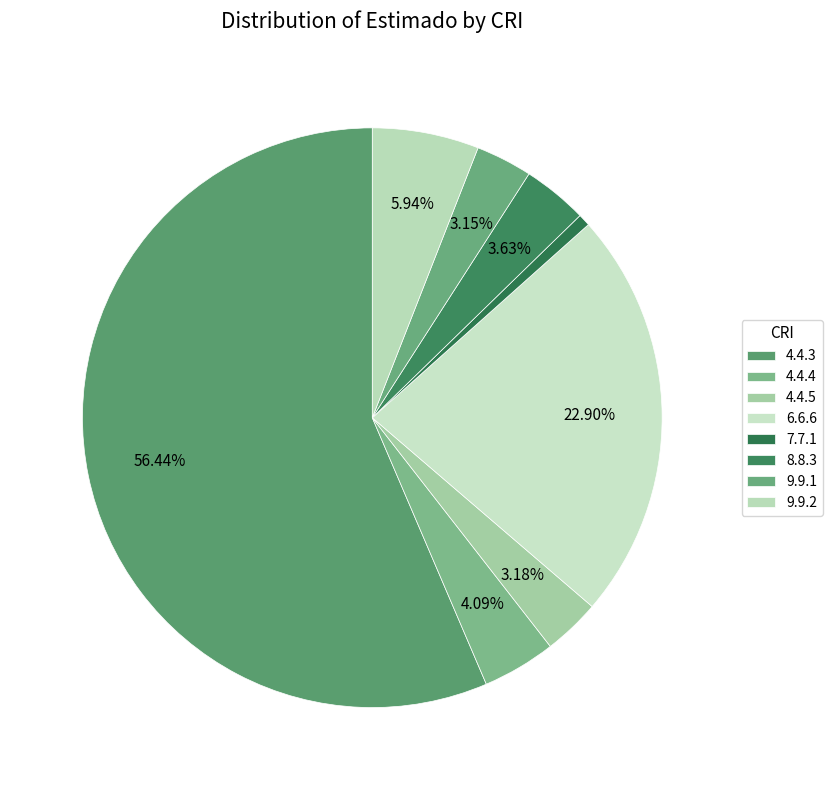

Is the sum of 4.4.5 and 9.9.2 greater than half?

No